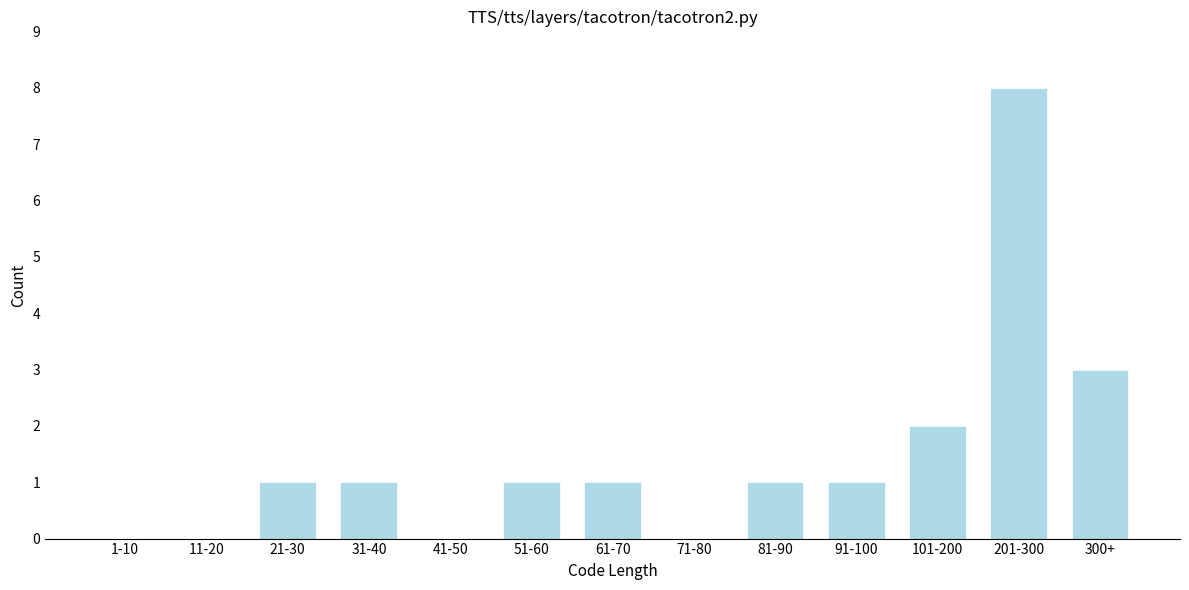

Reading left to right, extract all data points from this chart.

1-10=0	11-20=0	21-30=1	31-40=1	41-50=0	51-60=1	61-70=1	71-80=0	81-90=1	91-100=1	101-200=2	201-300=8	300+=3